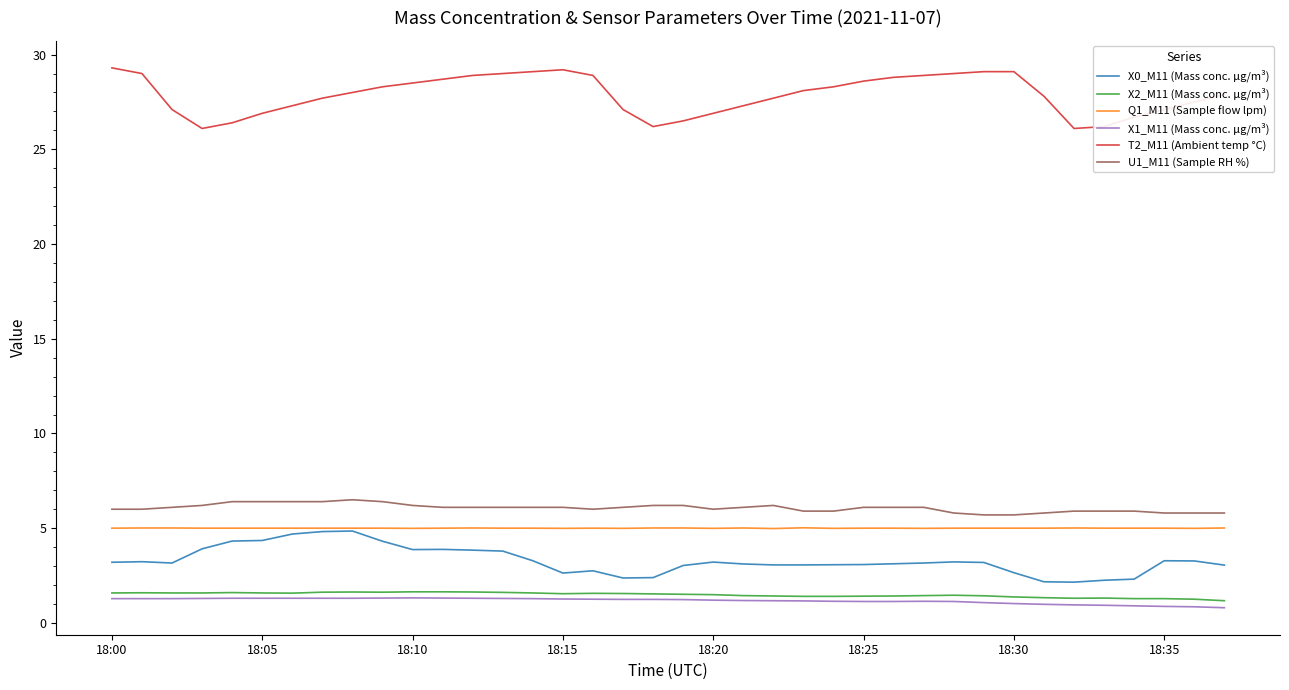

What is the maximum value for U1_M11 (Sample RH %)?

6.5